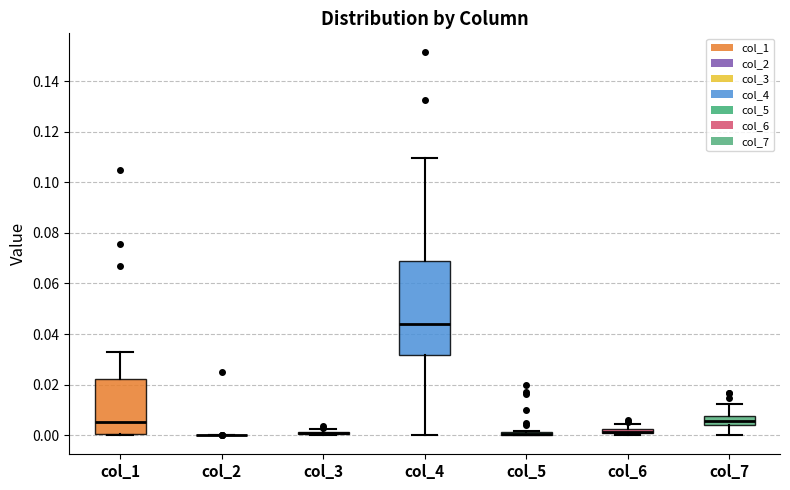

Which box is the tallest, from its lower edge to its upper edge?

col_4